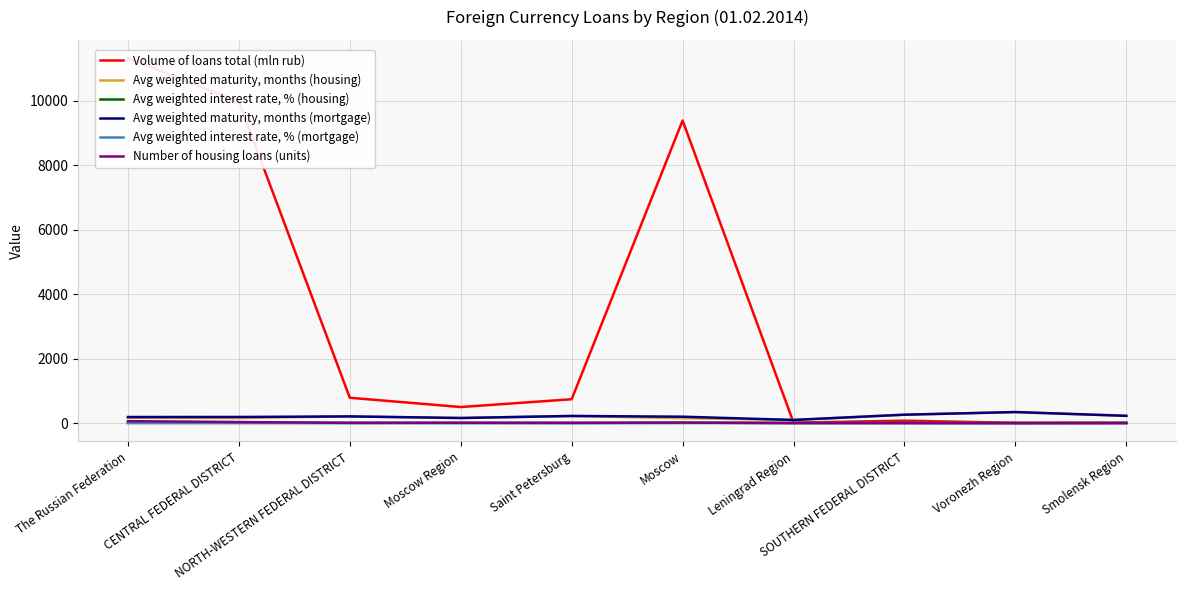

Which series changed the most between Saint Petersburg and Leningrad Region?

Volume of loans total (mln rub)